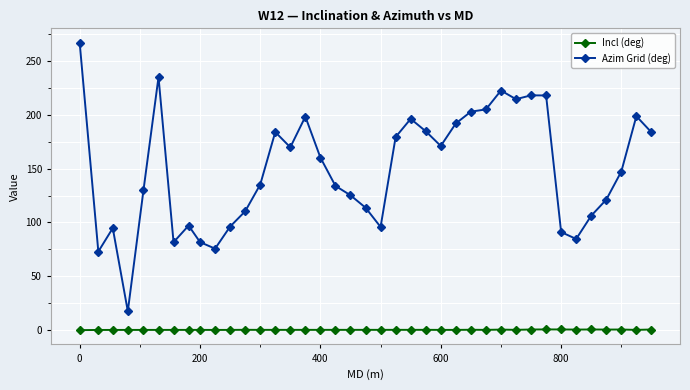

True or false: Incl (deg) and Azim Grid (deg) cross at least once.

False